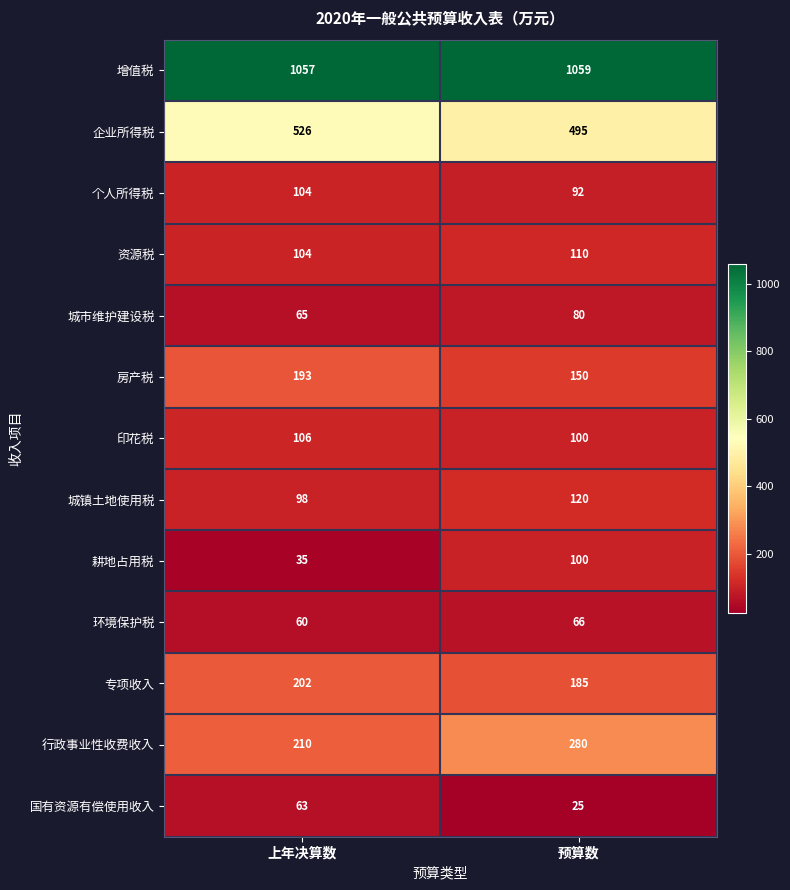

Reading right to left, what are all the values shown in this chart?

增值税: 1059	1057
企业所得税: 495	526
个人所得税: 92	104
资源税: 110	104
城市维护建设税: 80	65
房产税: 150	193
印花税: 100	106
城镇土地使用税: 120	98
耕地占用税: 100	35
环境保护税: 66	60
专项收入: 185	202
行政事业性收费收入: 280	210
国有资源有偿使用收入: 25	63